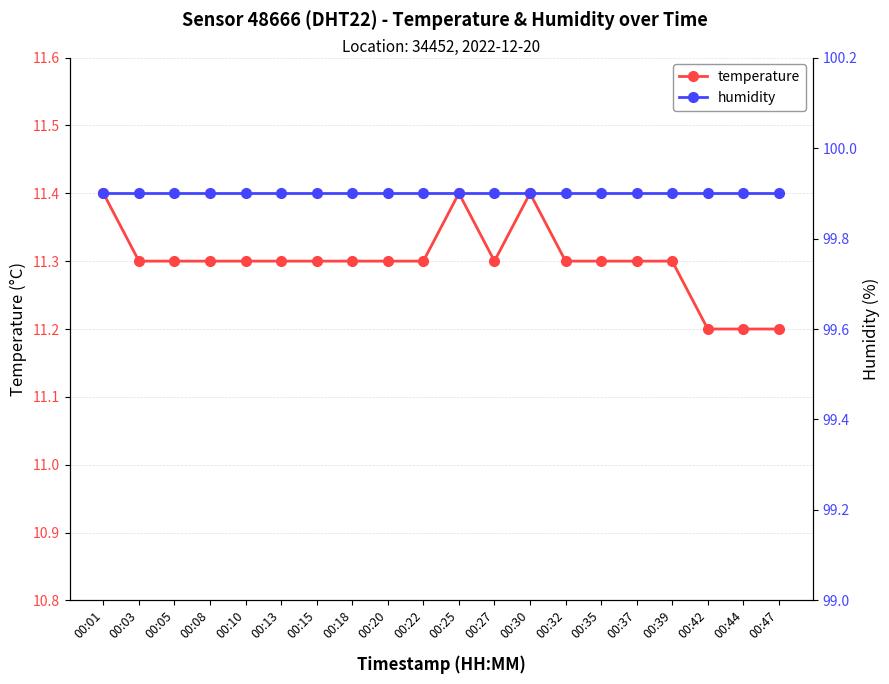

What is the total value across all series at 00:13?

111.2